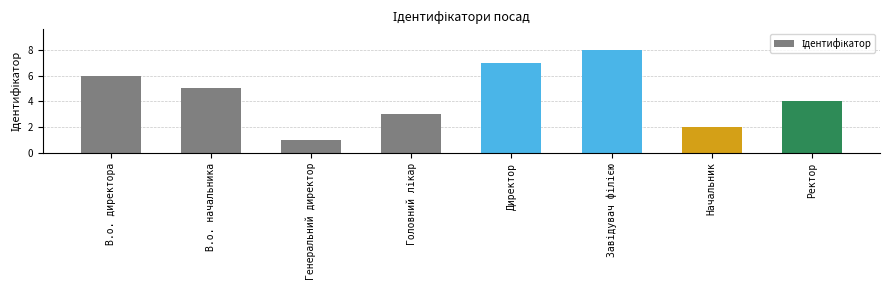

Which category has the lowest value across all series?

Генеральний директор